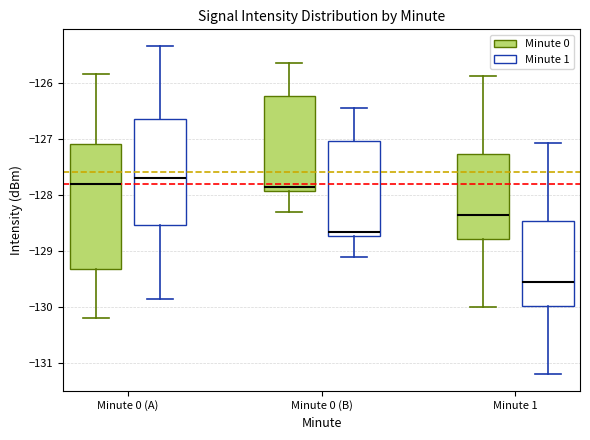

Comparing the boxes themselves (not the whiskers), which one is the tallest?

Minute 0 (A) (Minute 0)